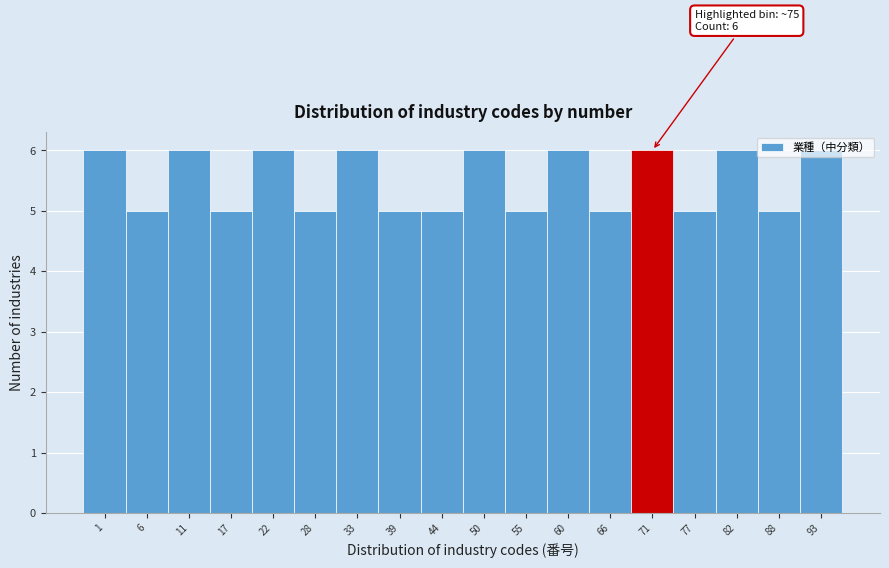

What is the sum of the values at 22 and 77?

11